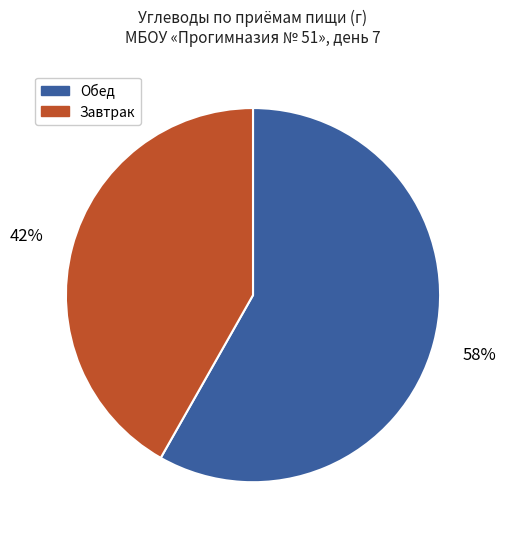

Is it true that Завтрак is 42% of the pie?

True